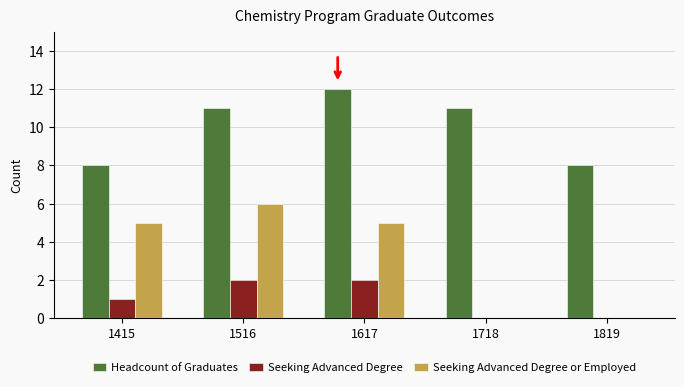

True or false: Seeking Advanced Degree has a value of 0 at 1819.

True